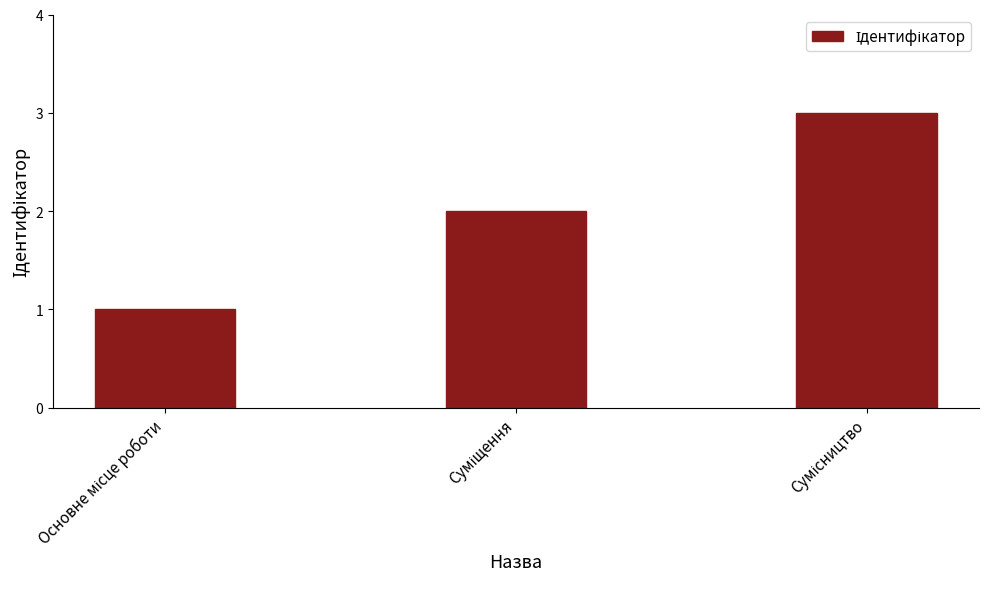

What is the greatest value displayed?

3